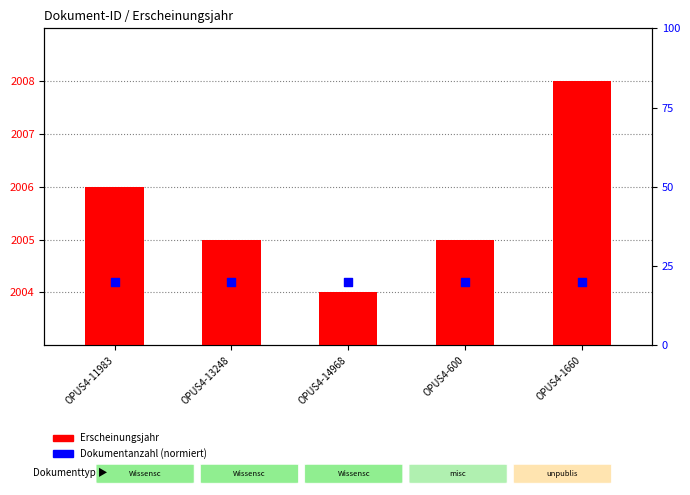

Which series reaches the maximum Y coordinate?

Erscheinungsjahr